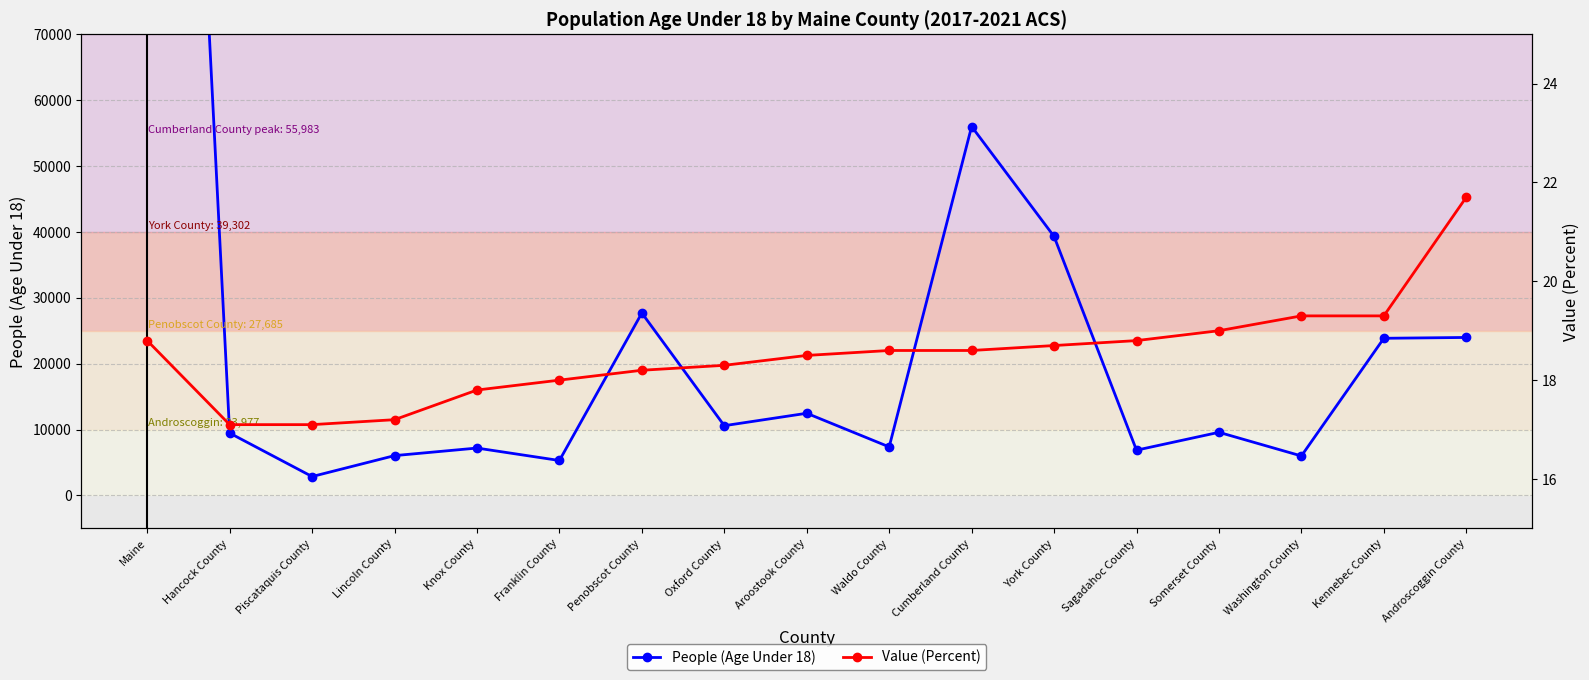

How many data points in Value (Percent) are above 18?

12